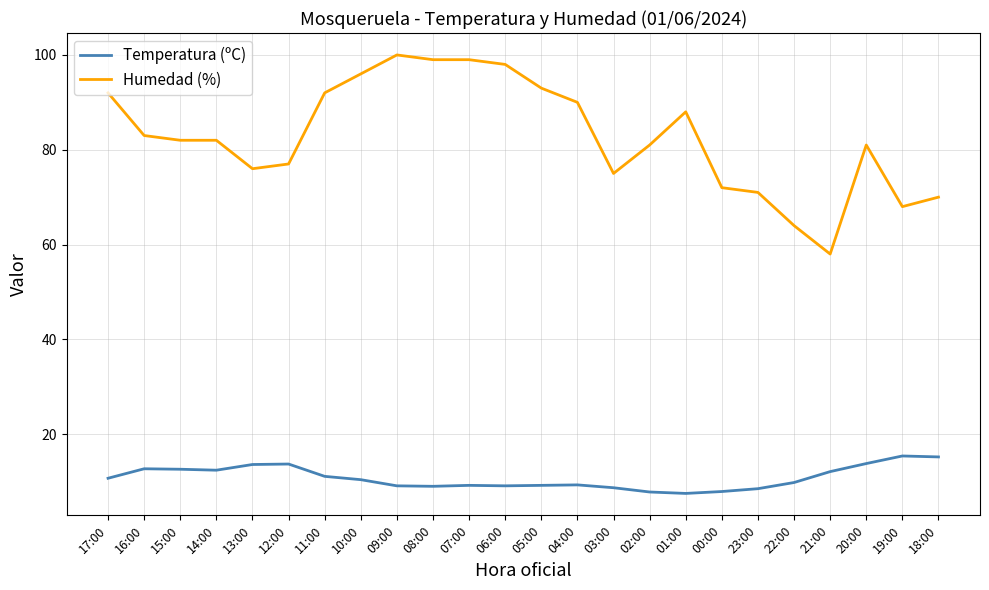

True or false: Humedad (%) has a value of 116.3 at 12:00.

False